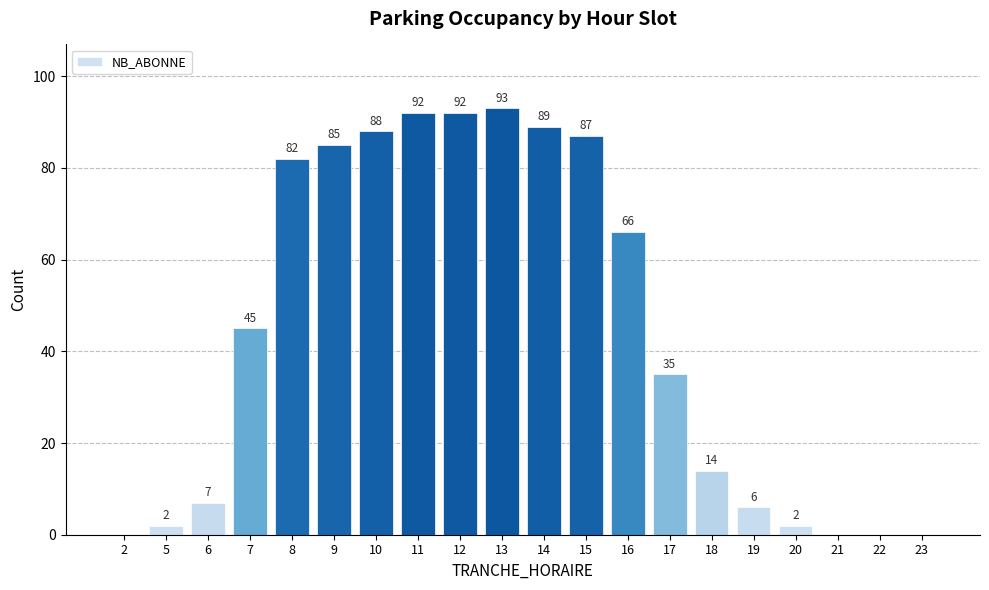

How many values are above zero?

16